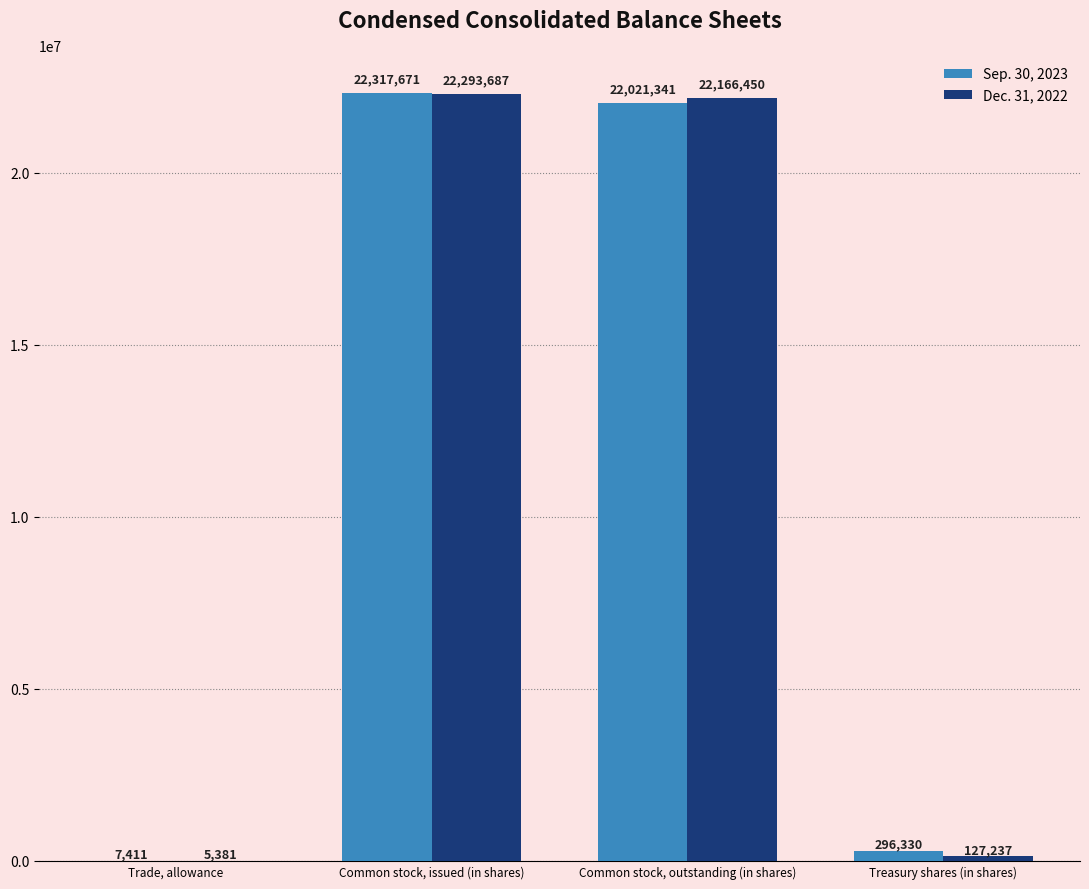

At which category is the sum across all series the highest?

Common stock, issued (in shares)